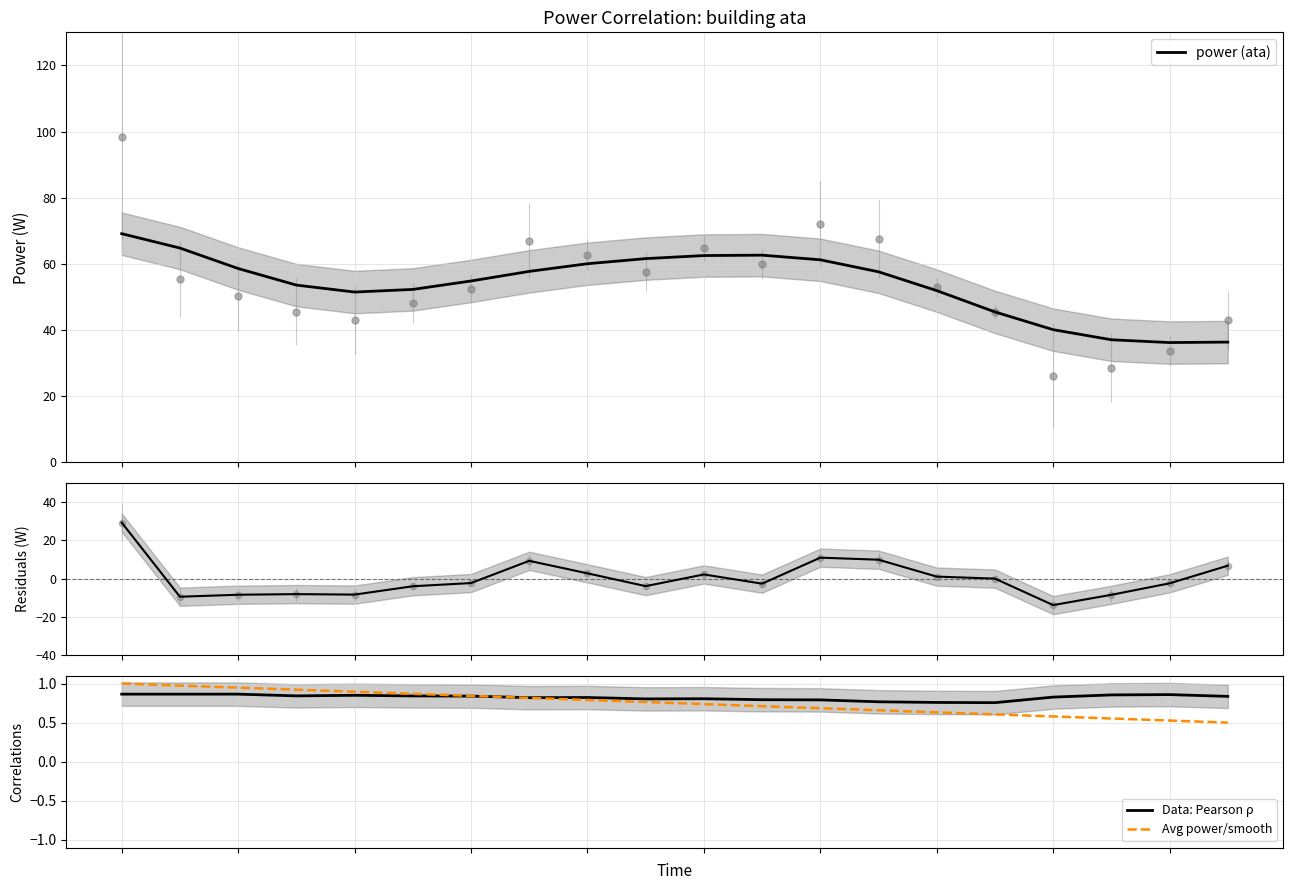

Which series reaches the maximum Y coordinate?

power (ata)